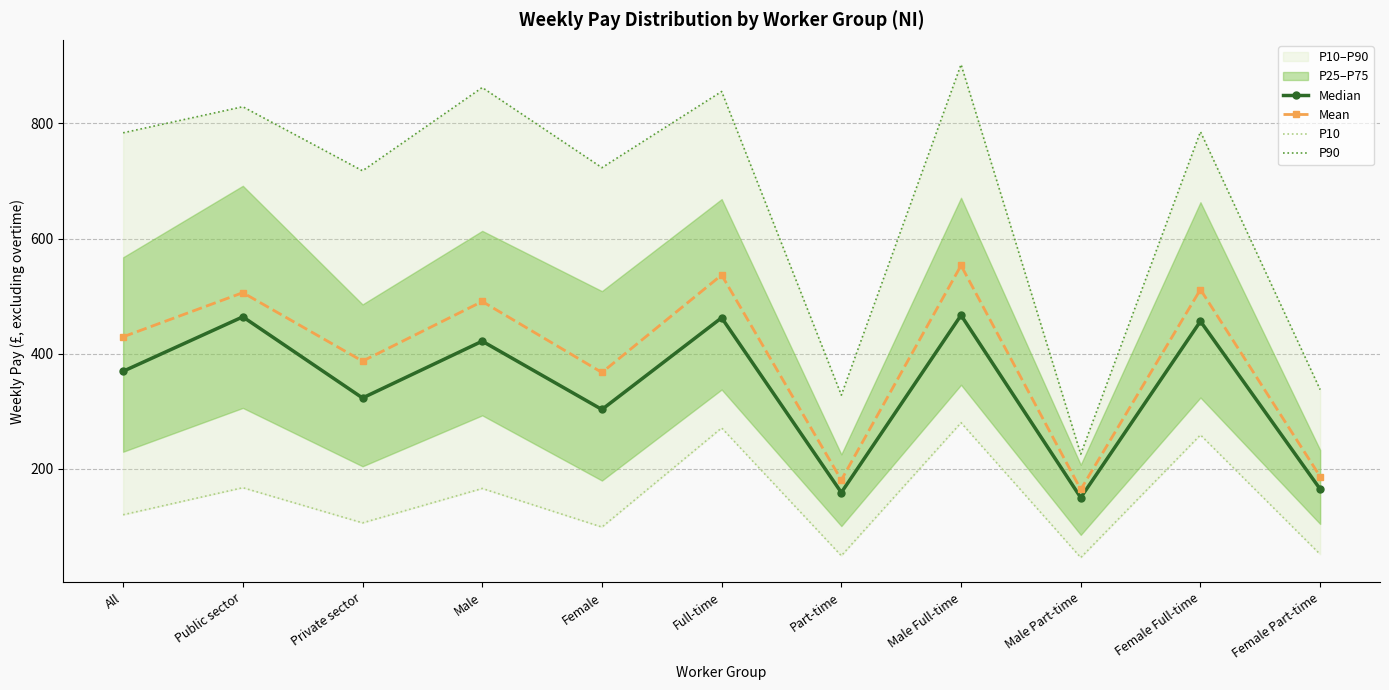

What is the label of the 6th point from the right?

Full-time